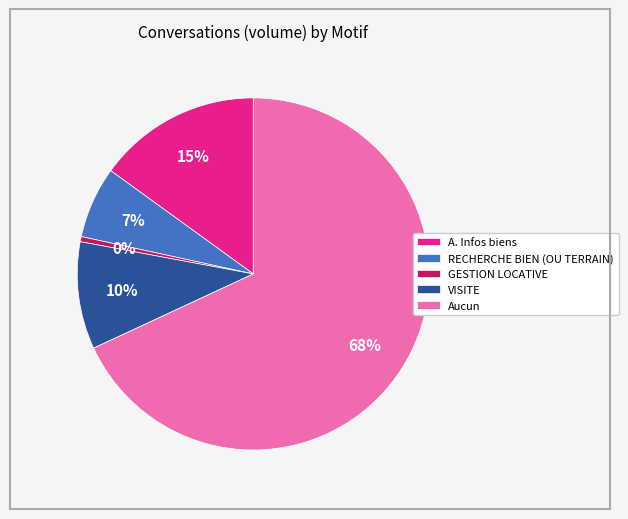

To the nearest percent, what is the difference between the largest and smallest slice percentages?

68%